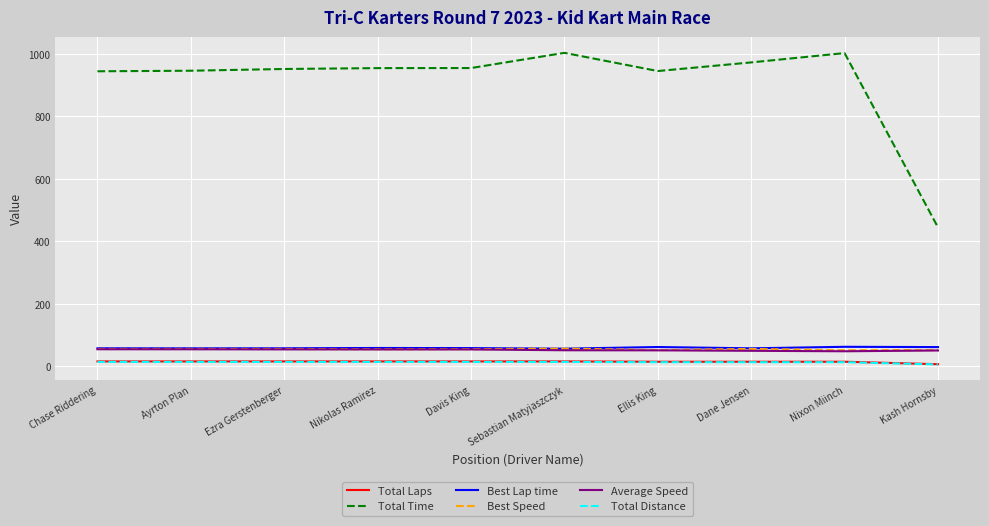

What is the greatest value displayed?

1003.3